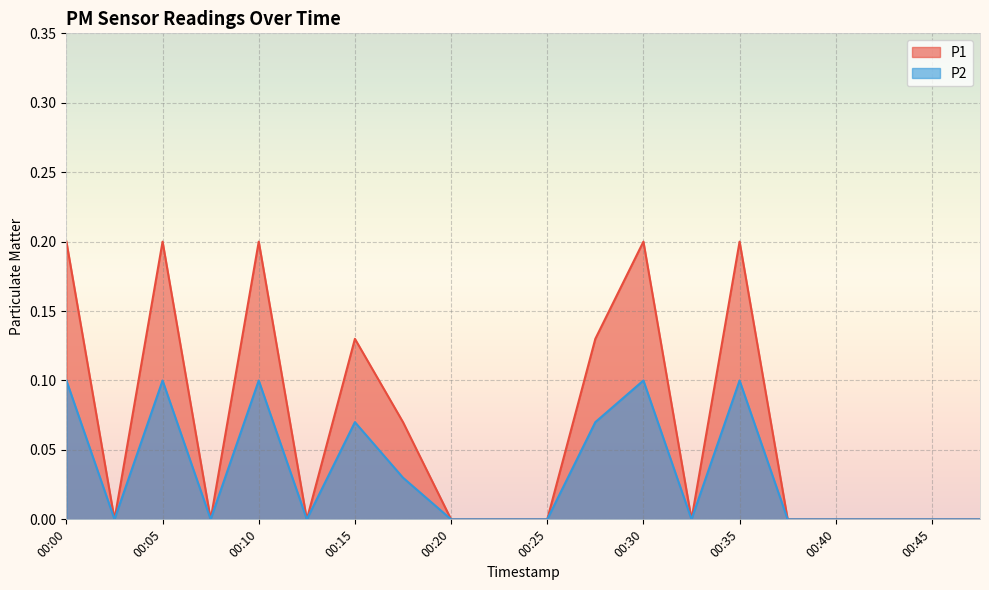

In P1, how many points are lower than both neighbors (excluding endpoints)?

4